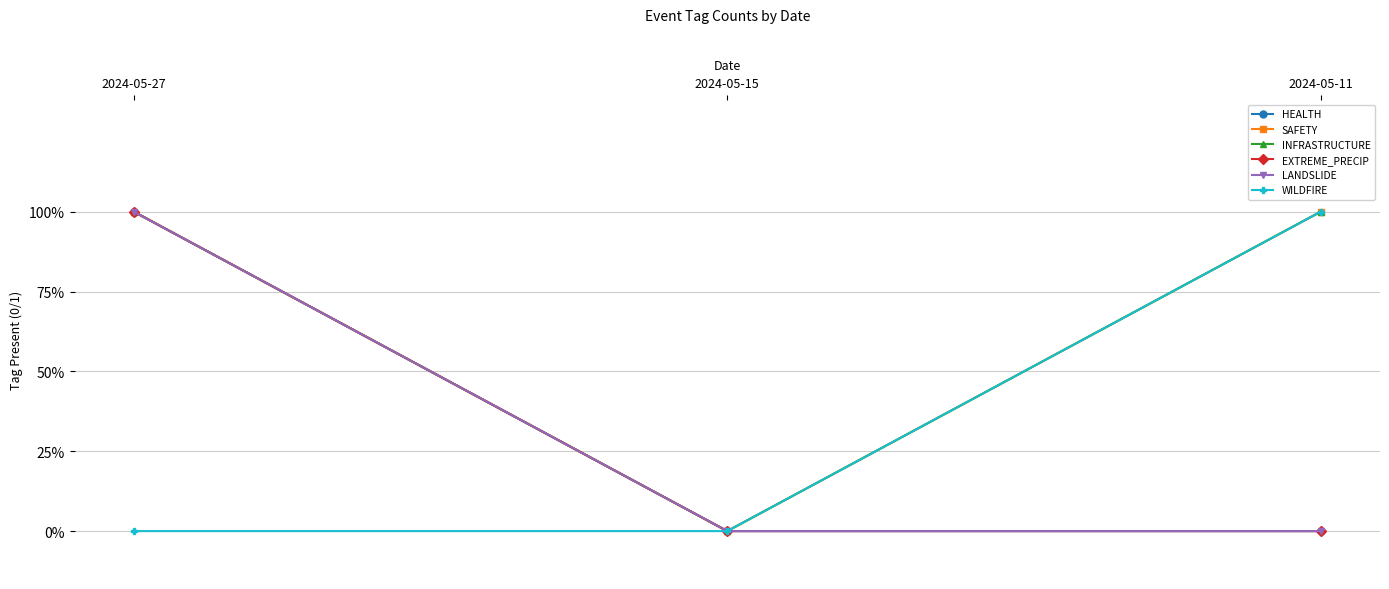

Does the chart have visible grid lines?

Yes